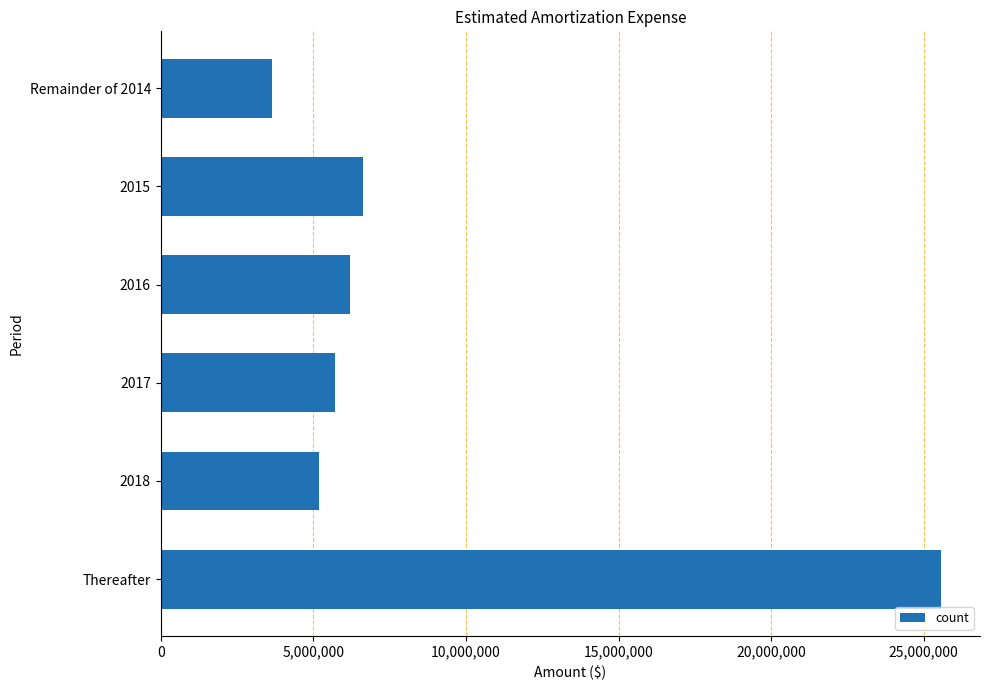

Count the number of data series in this chart.

1